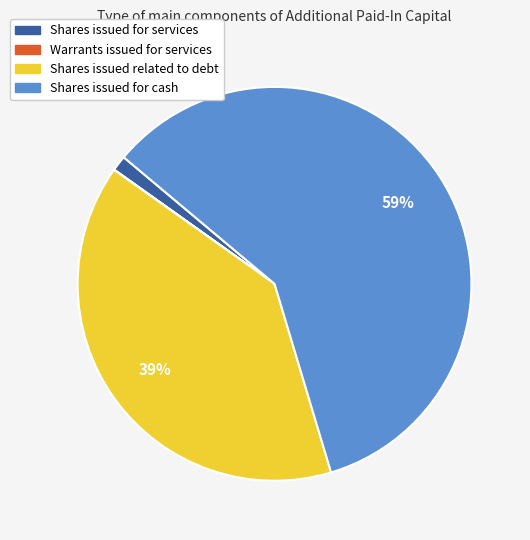

Is there any slice that represents more than half of the pie?

Yes